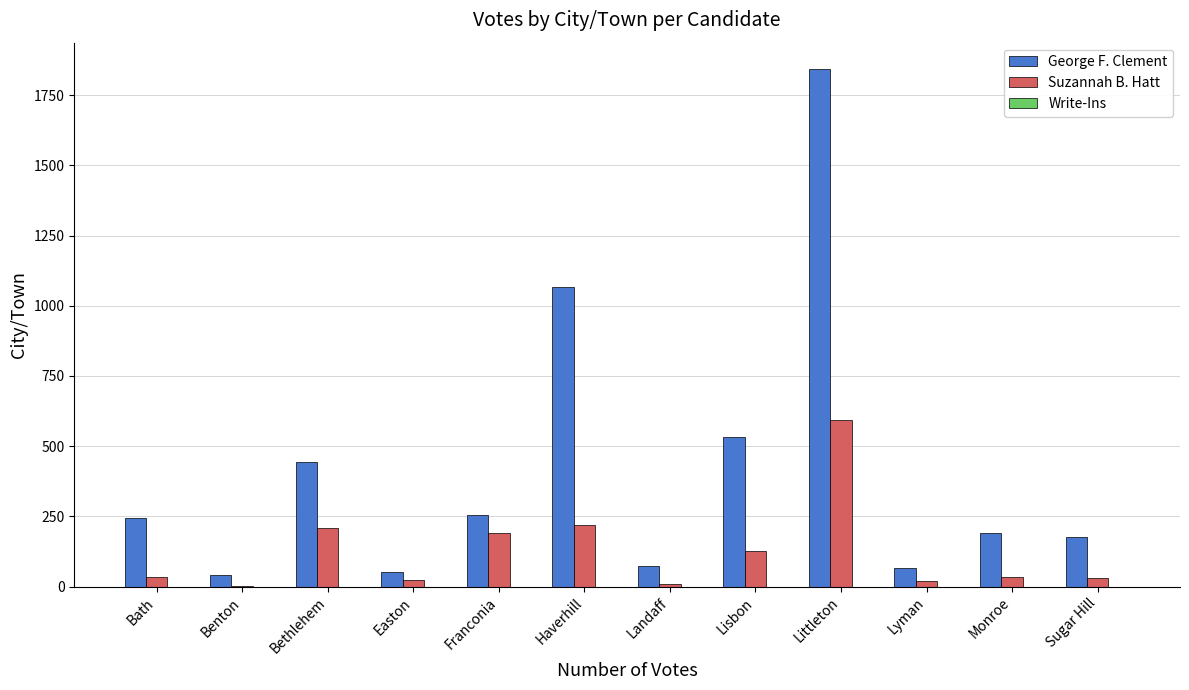

At which category is the sum across all series the highest?

Littleton